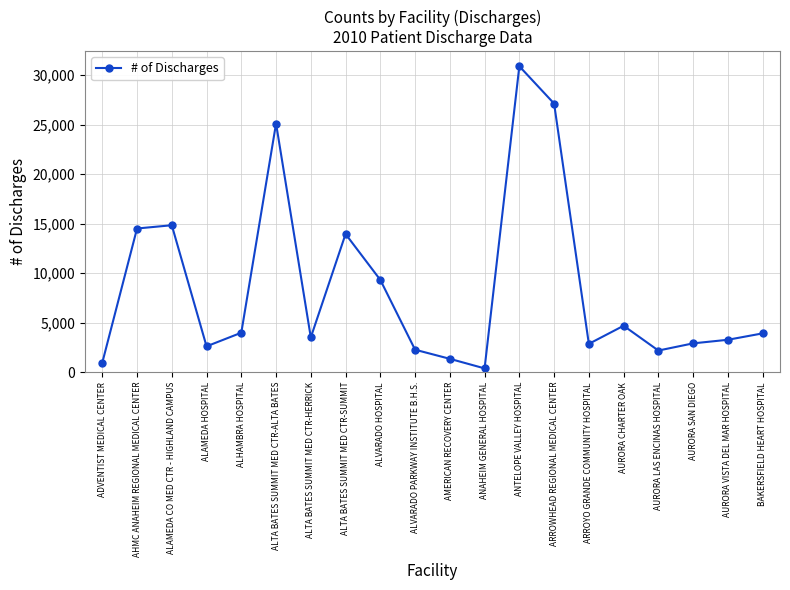

What is the approximate value at AURORA CHARTER OAK, to the nearest 50?

4700